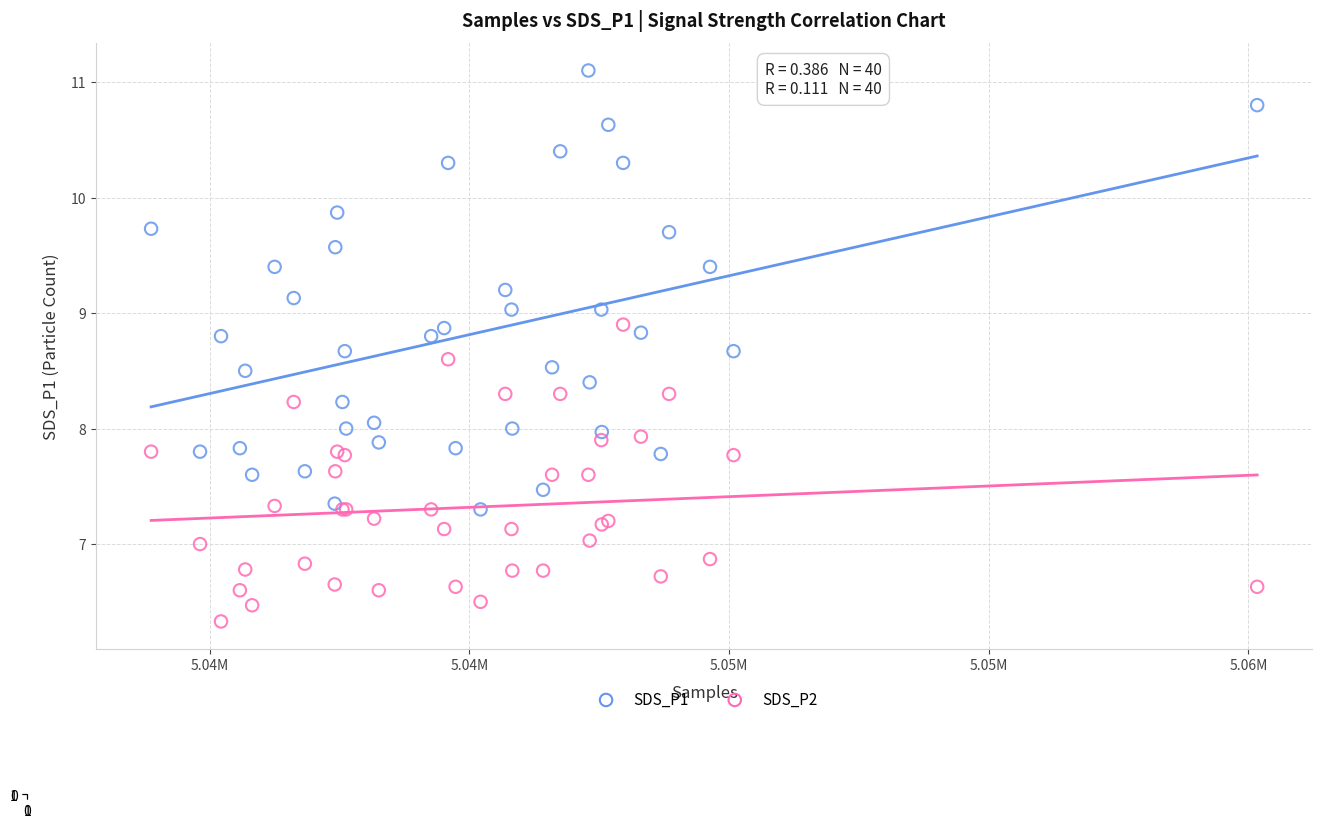

Which series reaches the maximum Y coordinate?

SDS_P1